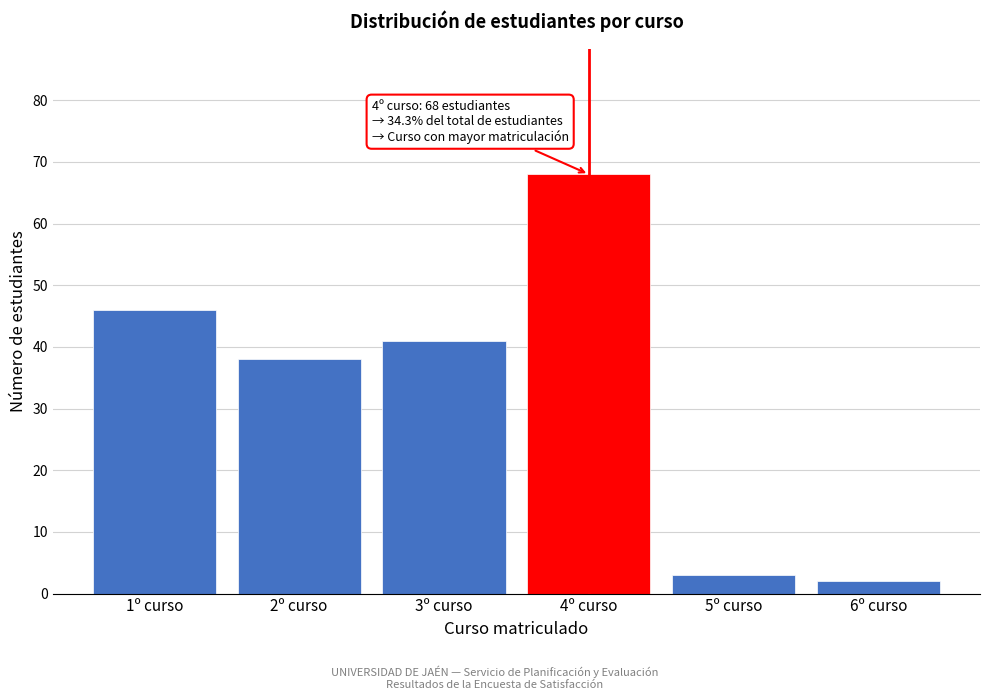

Reading left to right, extract all data points from this chart.

1º curso=46	2º curso=38	3º curso=41	4º curso=68	5º curso=3	6º curso=2